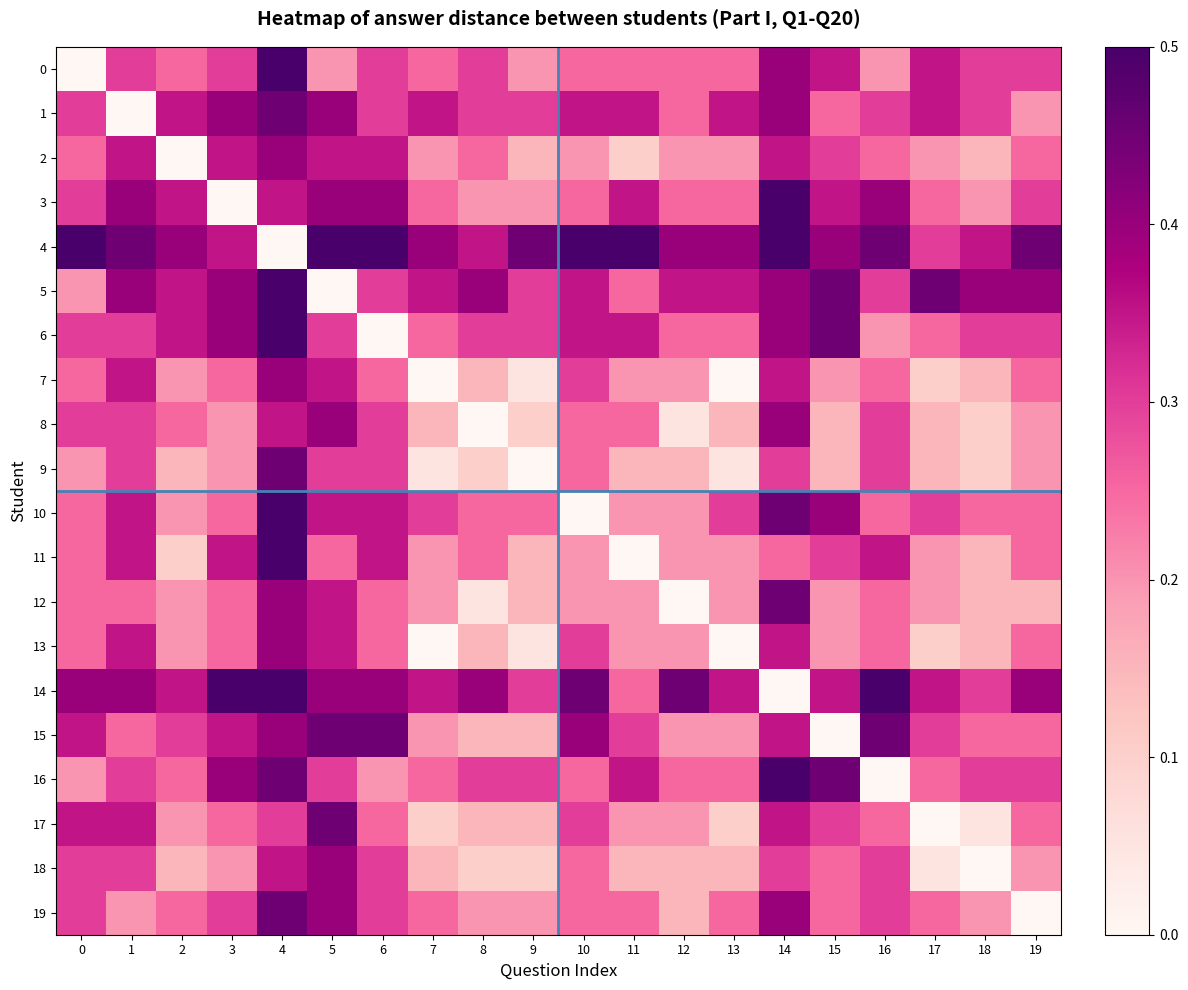

At how many categories does at least one series exceed 0?

20